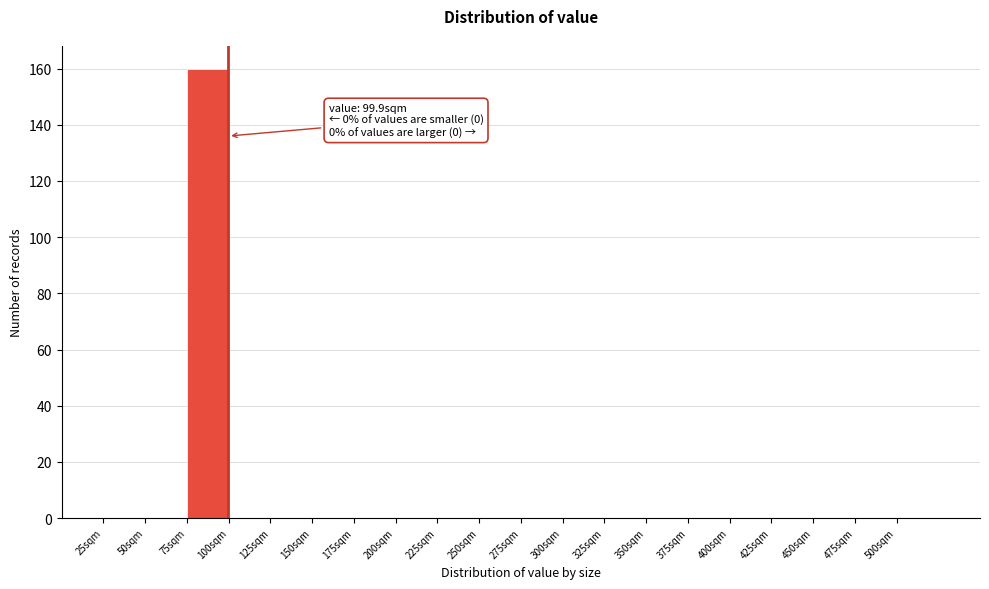

Which range on the x-axis has the tallest bar?

75 to 100